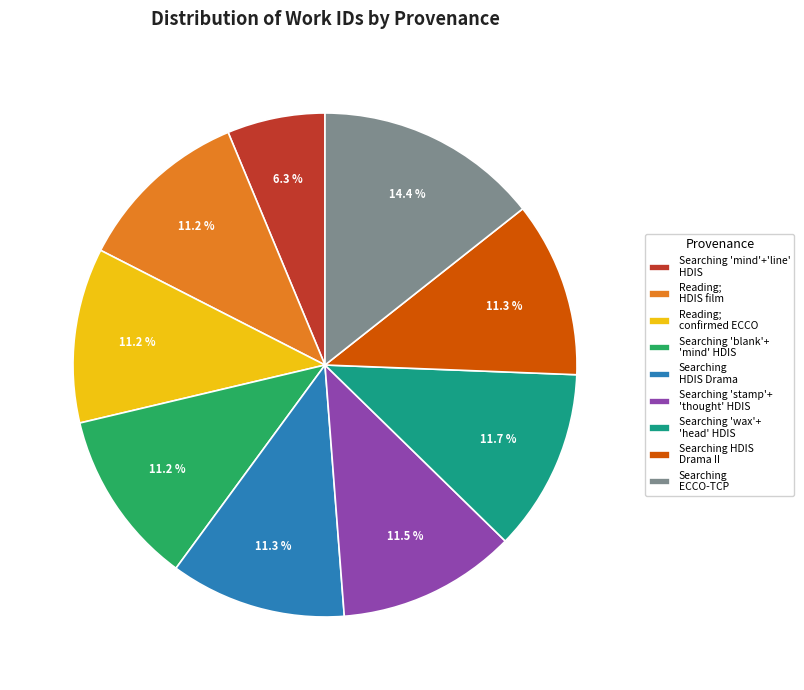

Between Searching HDIS Drama II and Searching 'mind'+'line' HDIS, which is larger?

Searching HDIS Drama II